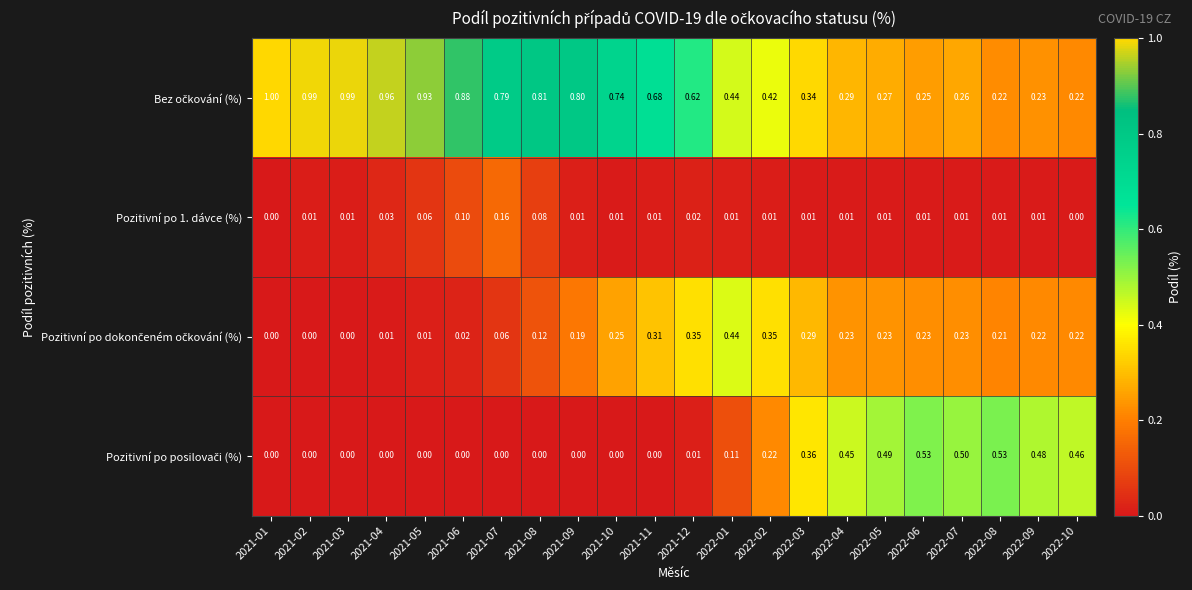

Count the number of data series in this chart.

4